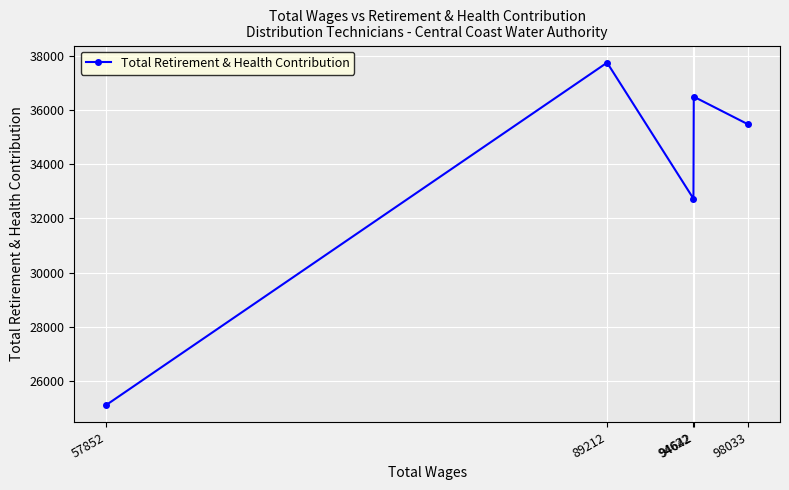

Reading left to right, list all the values displayed in this chart.

57852=25129	89212=37744	94622=32730	94642=36489	98033=35473